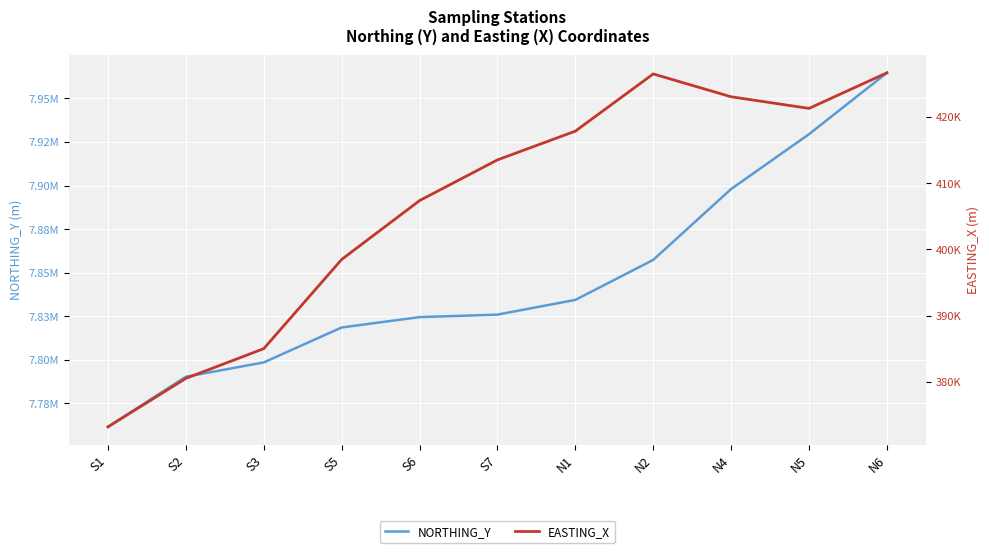

What are all the series names shown in the legend?

NORTHING_Y, EASTING_X